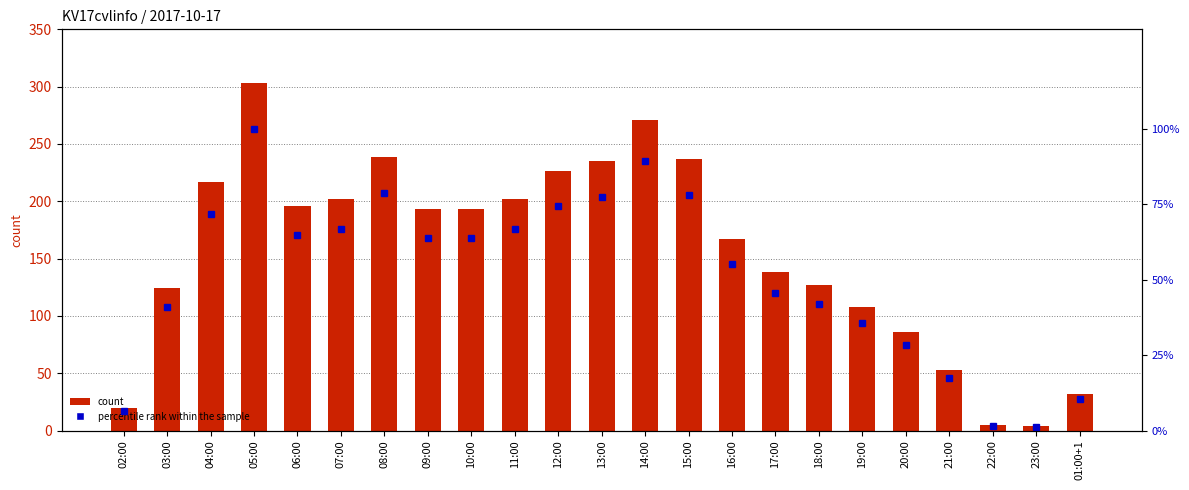

Reading left to right, extract all data points from this chart.

col_3: 20.0	124.0	217.0	303.0	196.0	202.0	239.0	193.0	193.0	202.0	226.0	235.0	271.0	237.0	167.0	138.0	127.0	108.0	86.0	53.0	5.0	4.0	32.0
percentile rank within the sample: 6.6	40.9	71.6	100.0	64.7	66.7	78.9	63.7	63.7	66.7	74.6	77.6	89.4	78.2	55.1	45.5	41.9	35.6	28.4	17.5	1.7	1.3	10.6